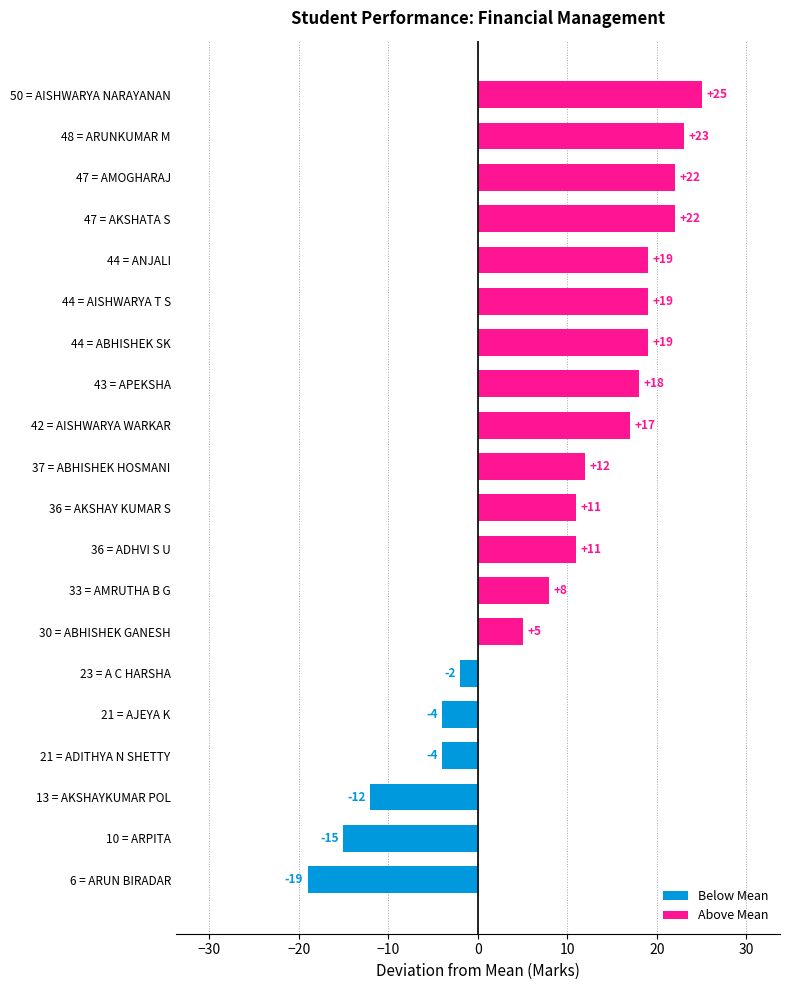

What is the minimum value shown in the chart?

-19